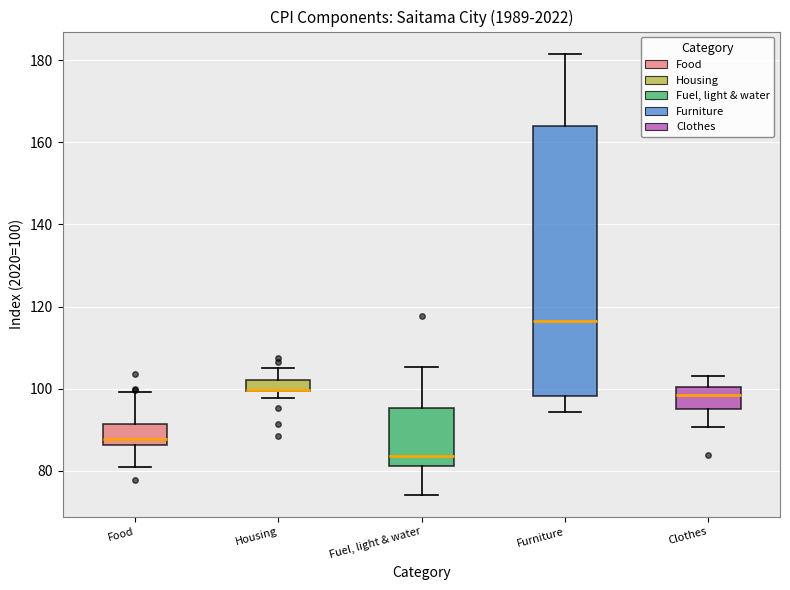

Where does the lower whisker of the box for Fuel, light & water end on the y-axis? The values are not printed on the chart, so give them approximately, as read against the axis.

74